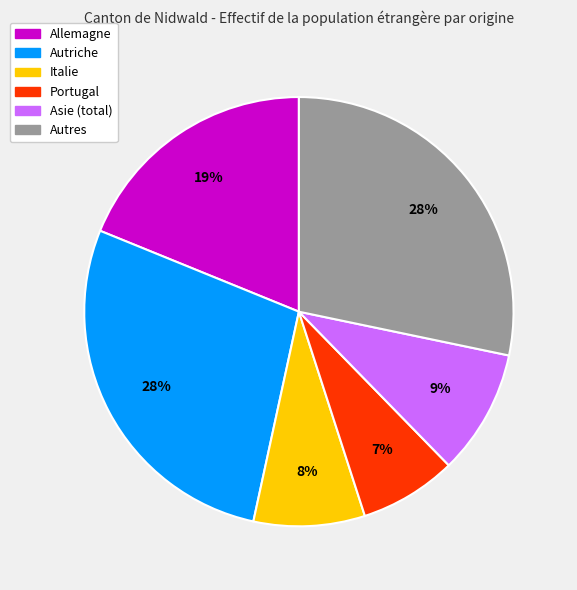

To the nearest percent, what is the combined percentage of Portugal and Autriche?

35%